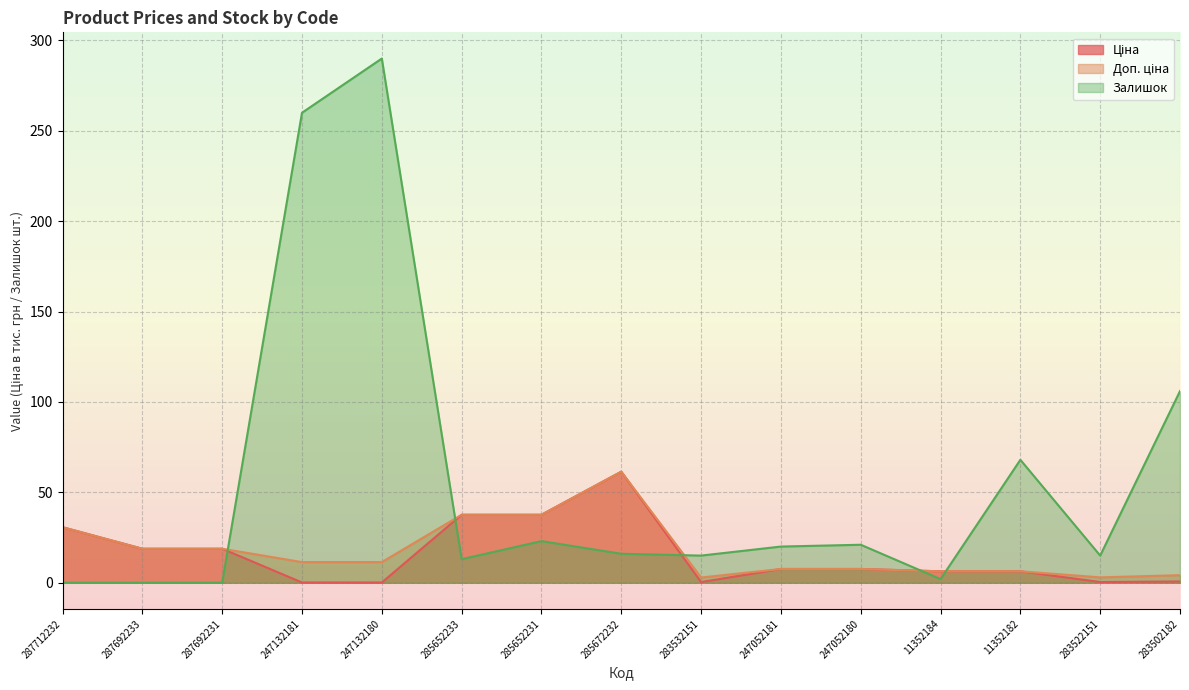

True or false: Залишок has a value of 123.3 at 247132181.

False